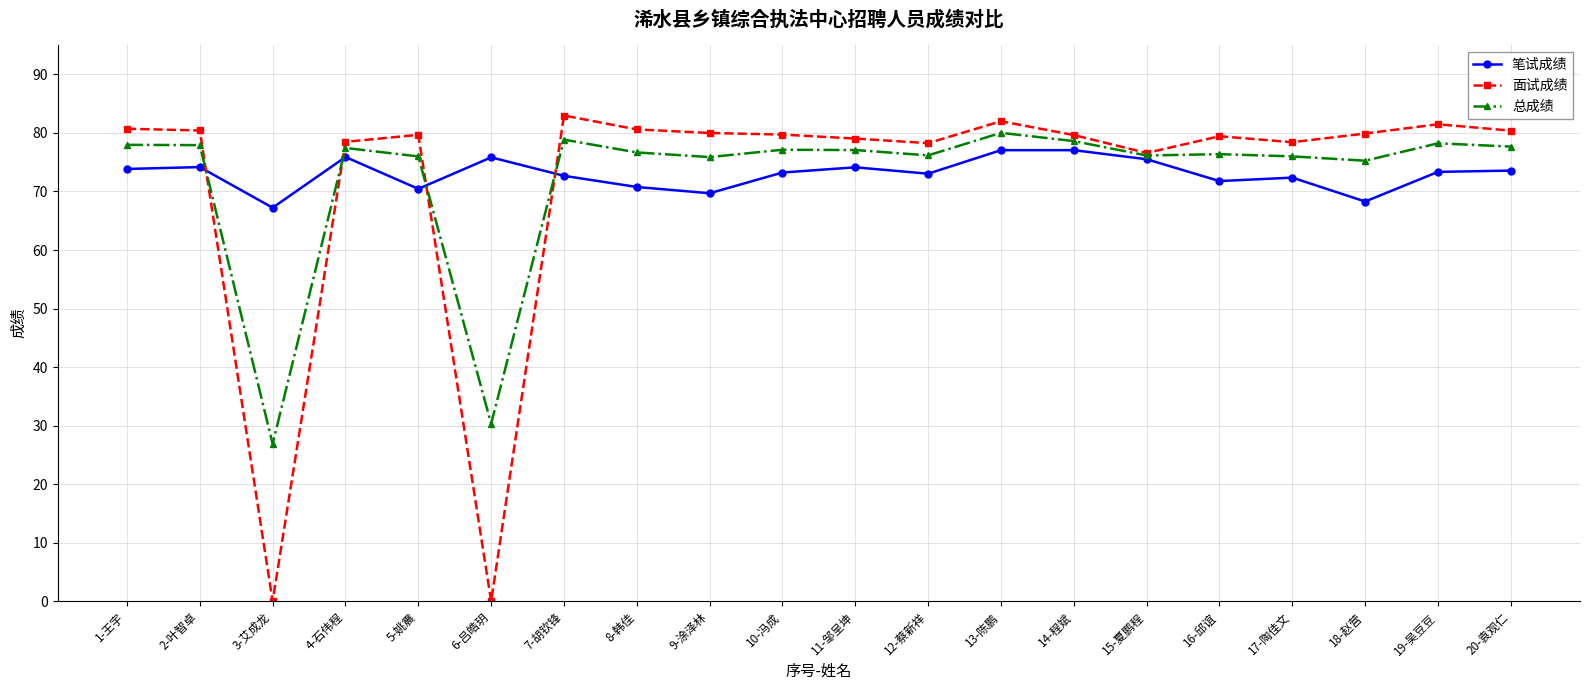

What is the sum of the 总成绩 values at 4-石伟程 and 20-袁观仁?

155.1